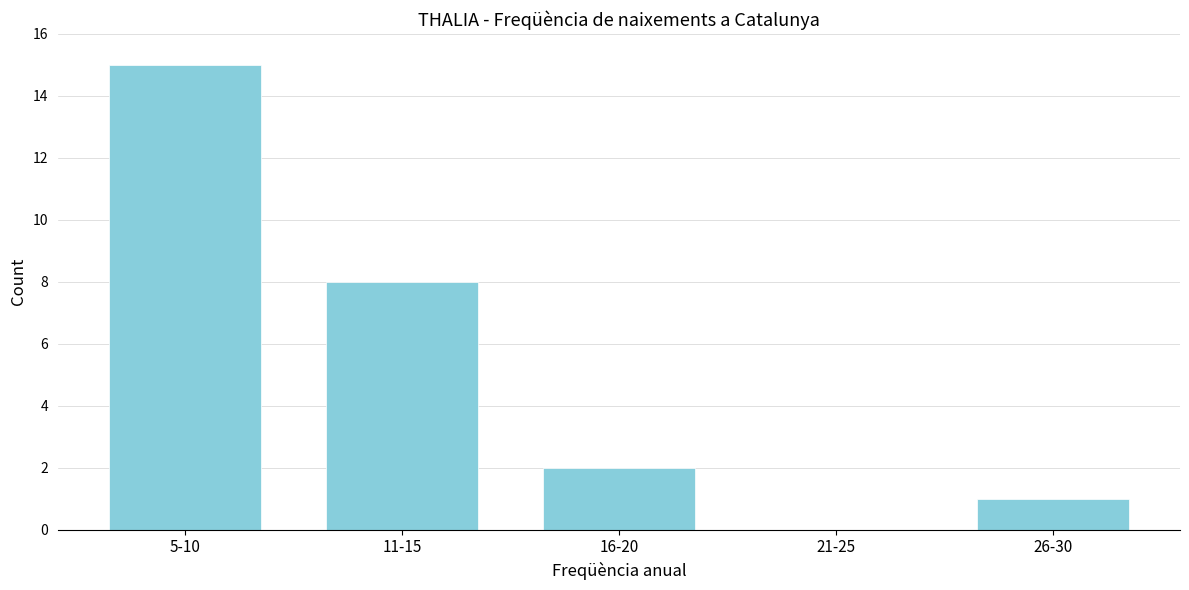

Reading left to right, extract all data points from this chart.

5-10=15	11-15=8	16-20=2	21-25=0	26-30=1